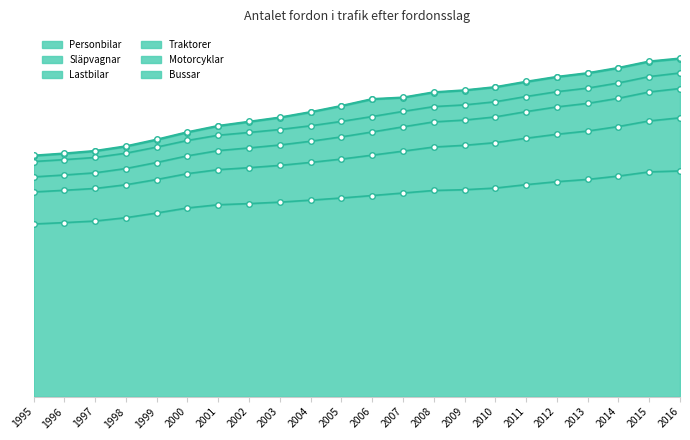

Is it true that Släpvagnar equals 5924.2 at 2010?

True